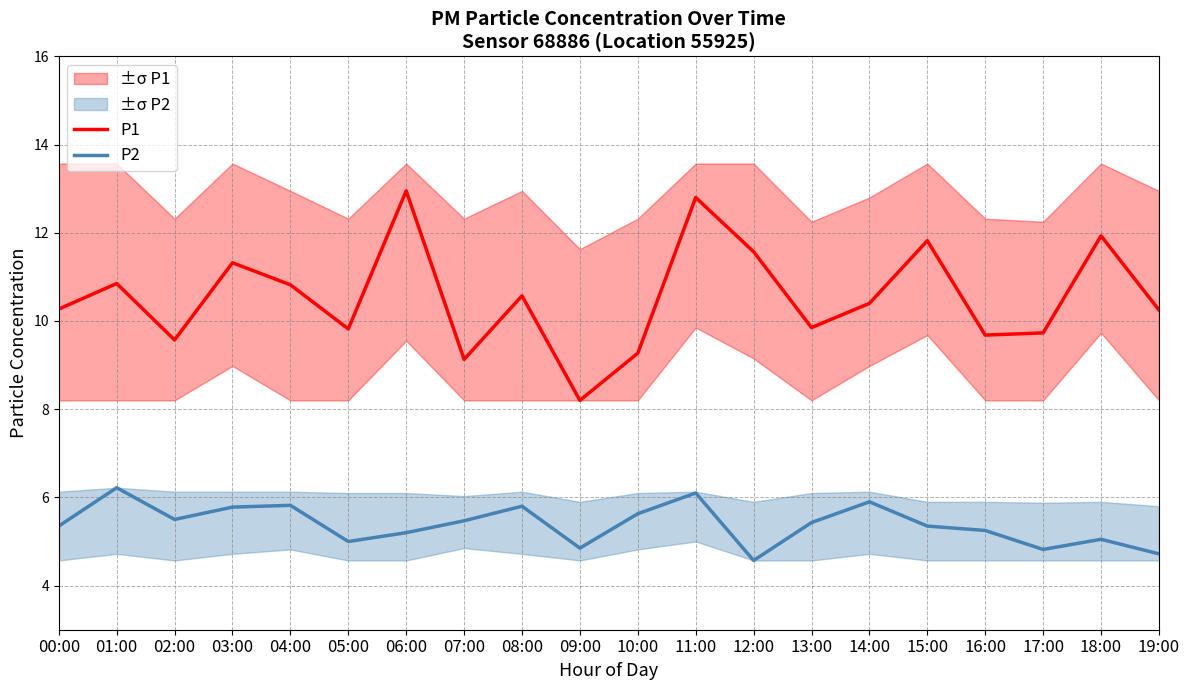

What are all the series names shown in the legend?

P1, P2